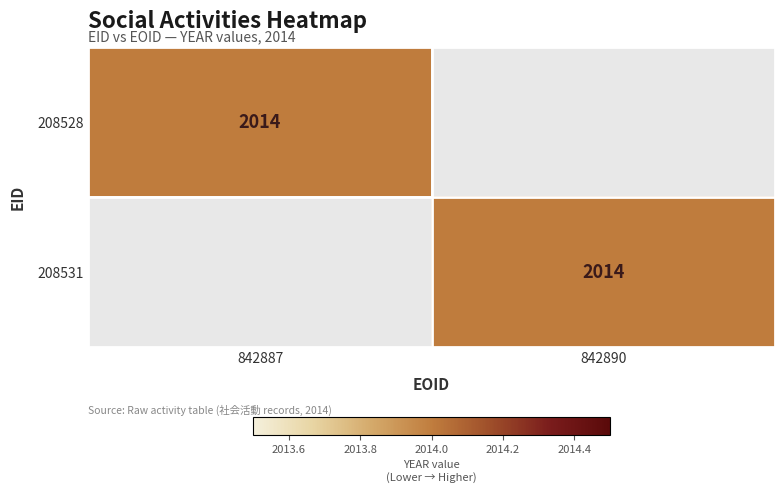

Is it true that 208531 equals 2014 at 842890?

True